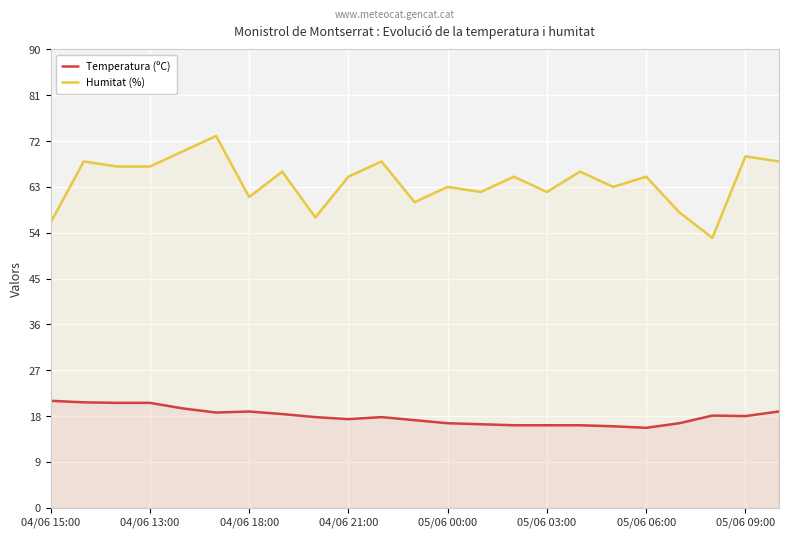

True or false: Humitat (%) and Temperatura (ºC) intersect in this chart.

False